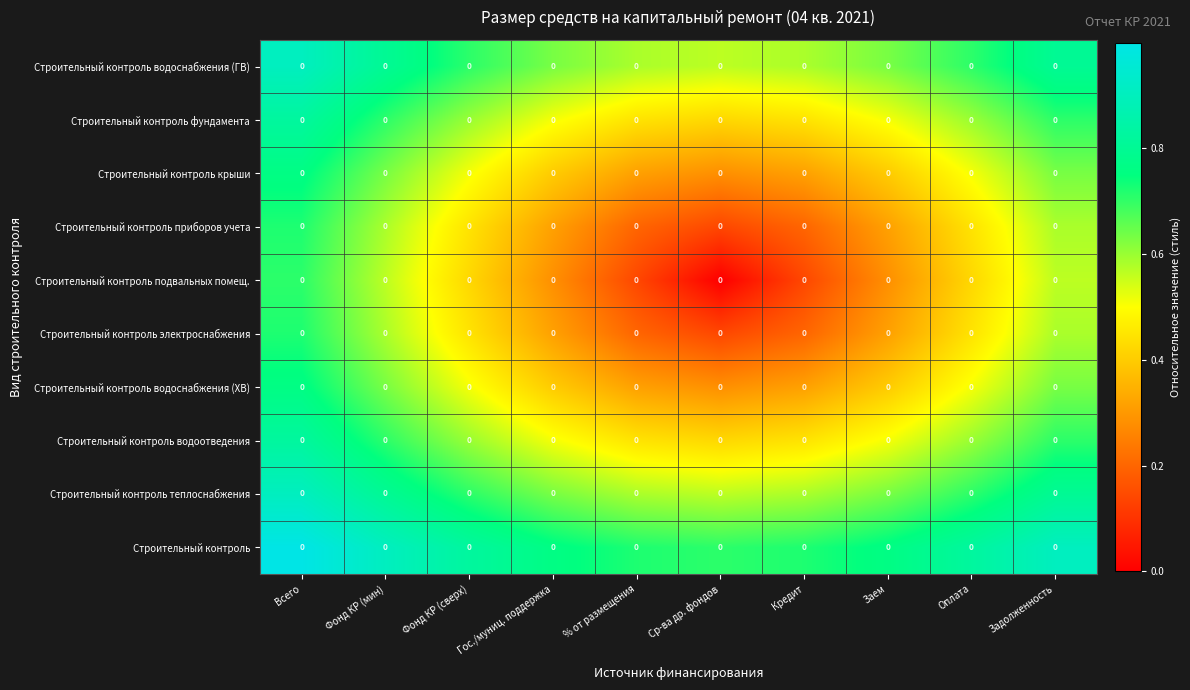

At Всего, list the series in order from largest to smallest.

Строительный контроль, Строительный контроль теплоснабжения, Строительный контроль водоснабжения (ГВ), Строительный контроль водоотведения, Строительный контроль фундамента, Строительный контроль водоснабжения (ХВ), Строительный контроль крыши, Строительный контроль электроснабжения, Строительный контроль приборов учета, Строительный контроль подвальных помещ.